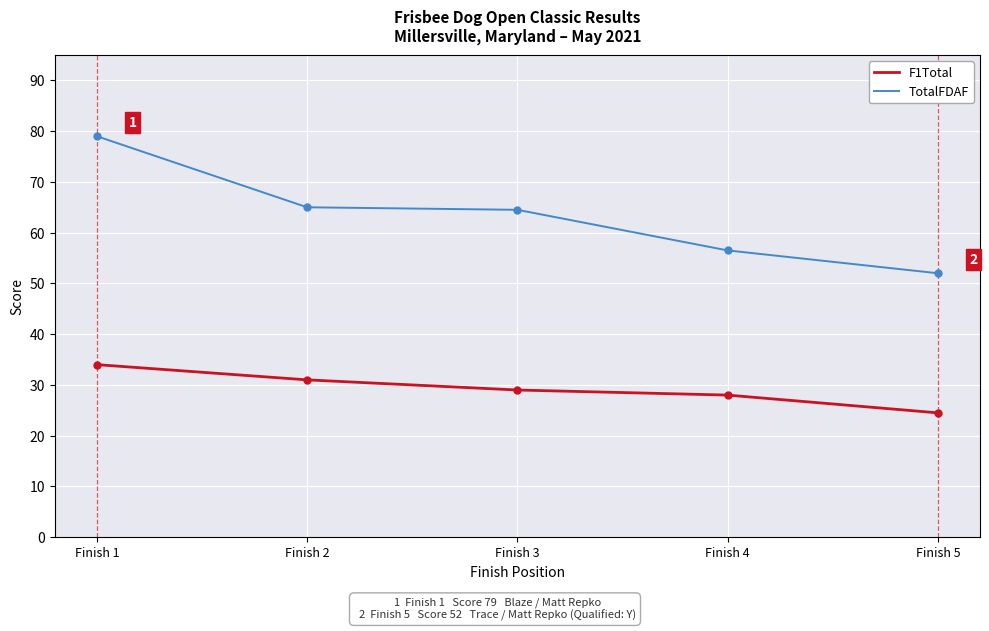

Is it true that F1Total equals 43.5 at Finish 2?

False